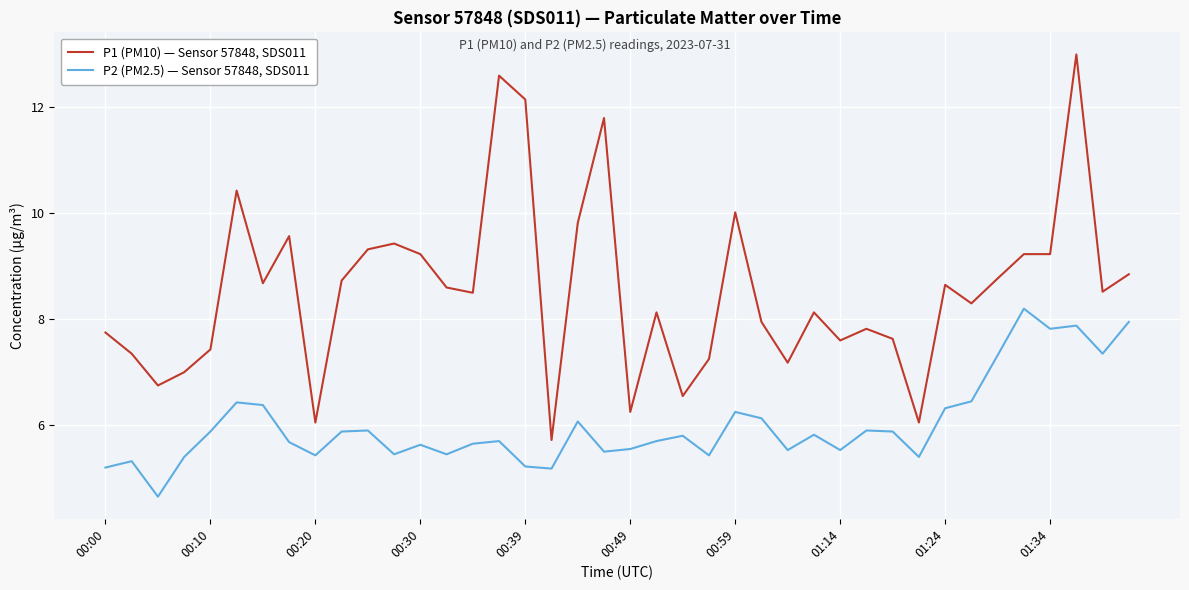

Is this an area chart (filled region under the line)?

No